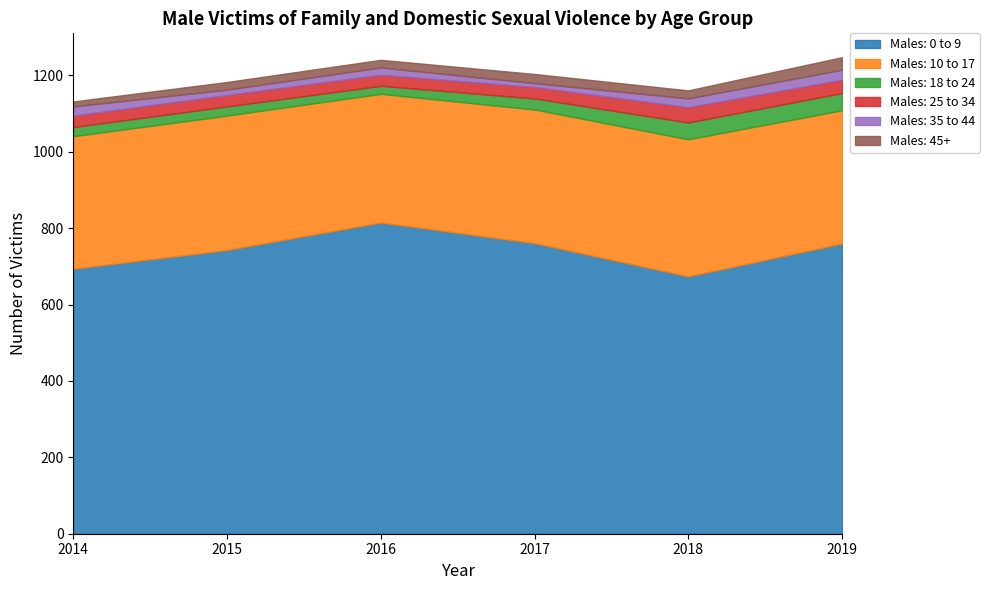

What is the value of the Males: 45+ point at the 1st from the left?

13